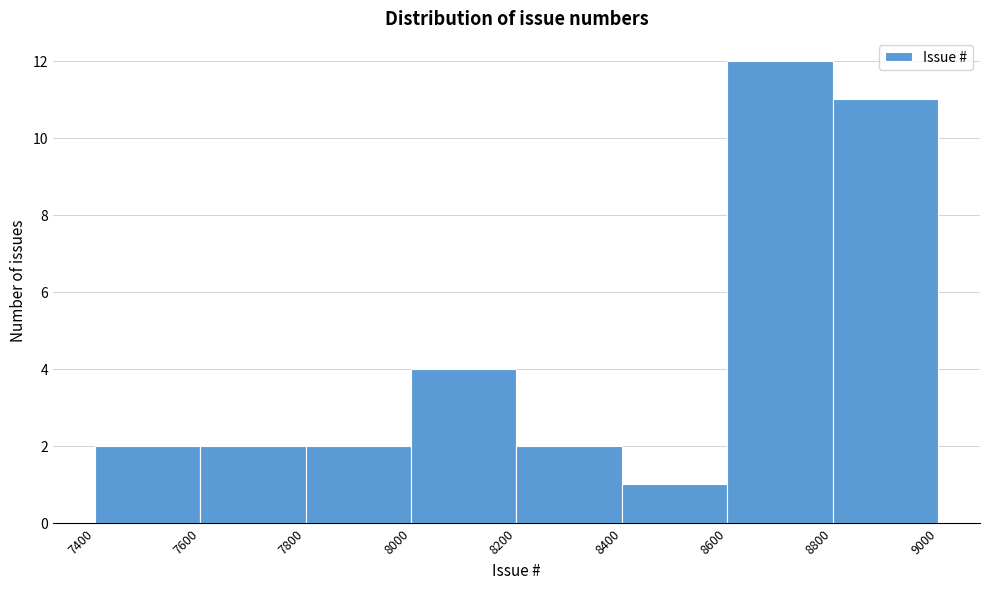

How tall is the bar that spans 8600 to 8800 on the x-axis? The values are not printed on the chart, so give them approximately, as read against the axis.

12